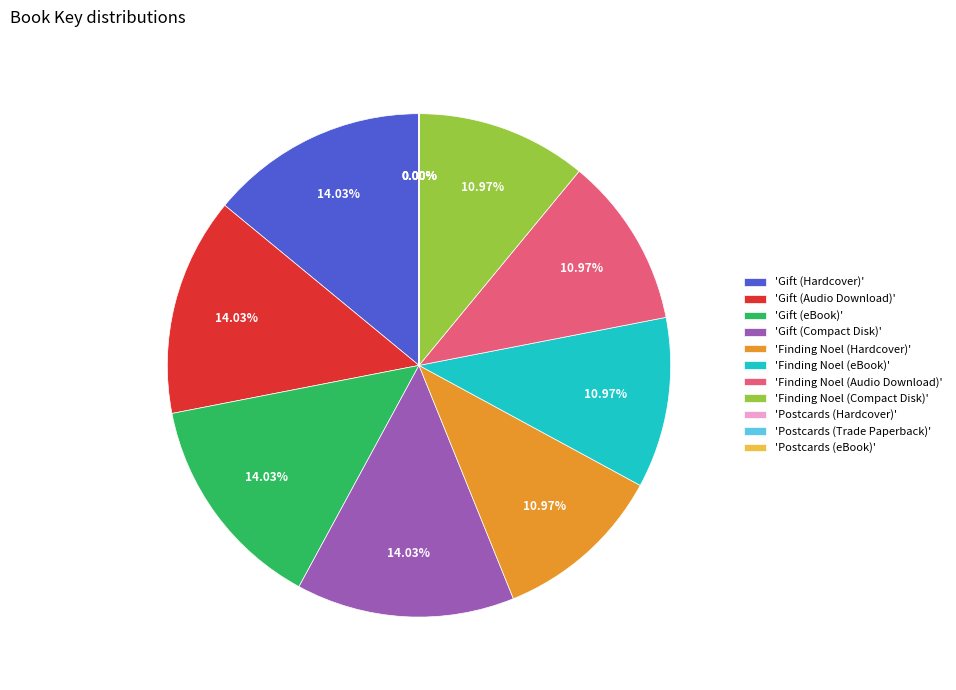

Is there a majority slice in this chart?

No